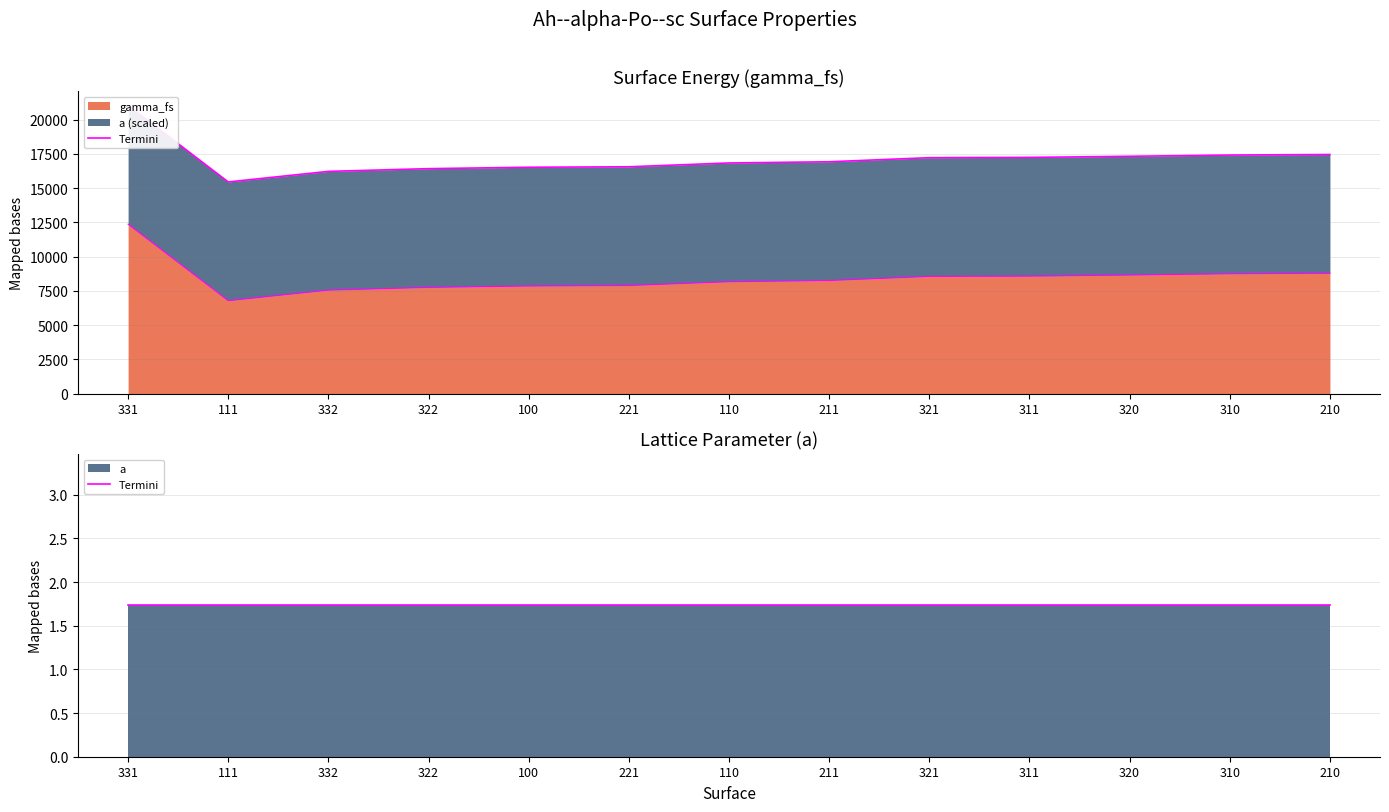

What is the change in value from 110 to 311?

+406.9